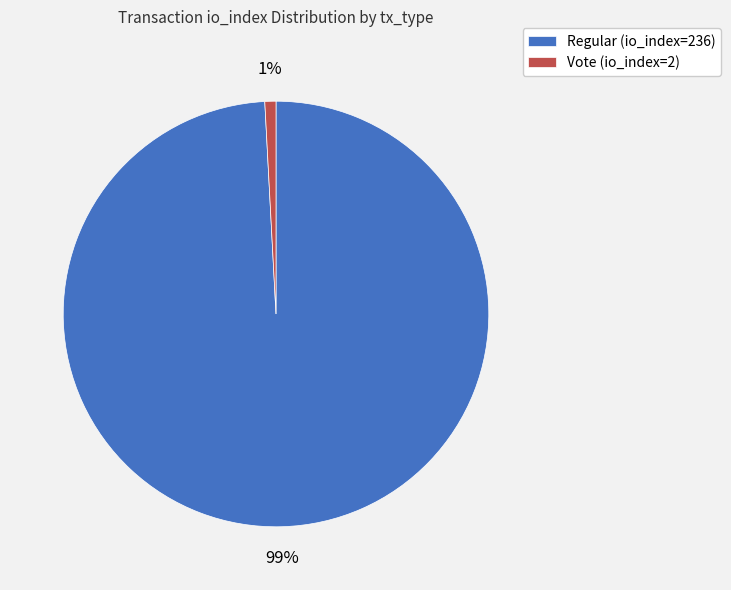

Which category has the biggest portion of the pie?

Regular (io_index=236)